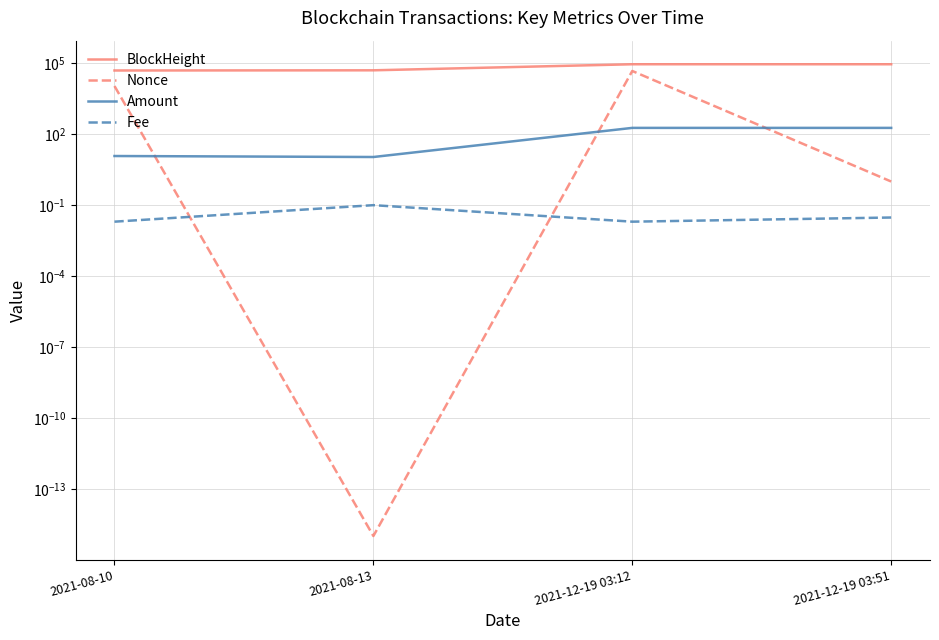

At which category does Fee reach its first local valley?

2021-12-19 03:12